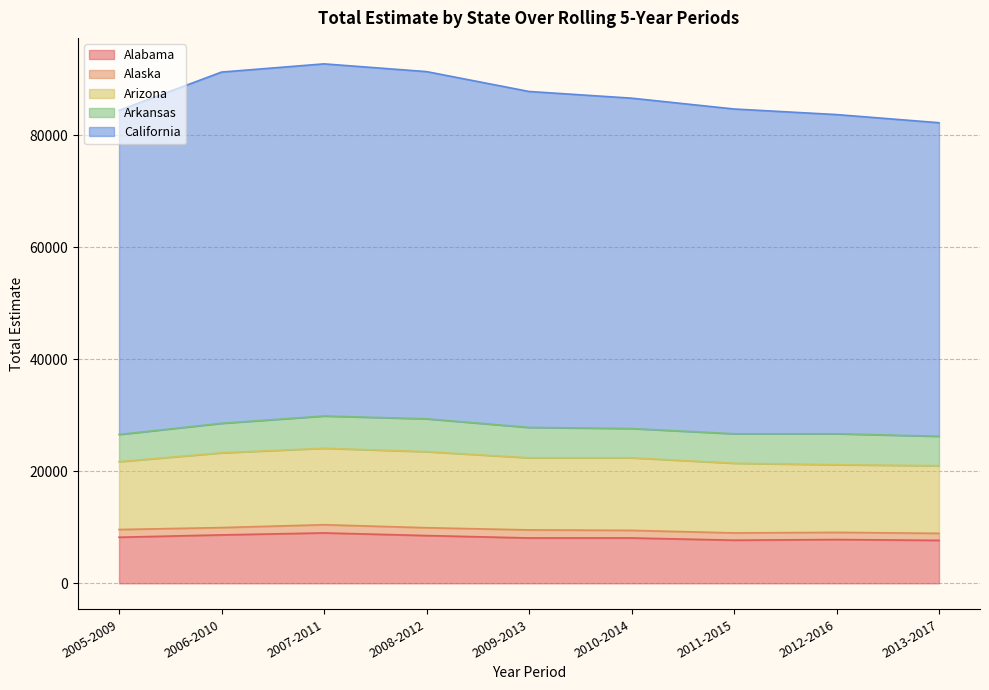

What is the maximum value shown in the chart?

62891